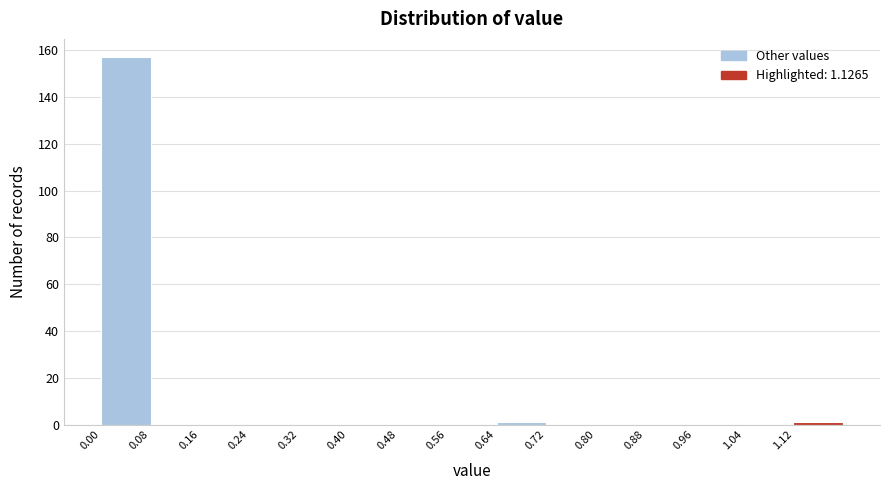

Reading left to right, transcribe this chart: for each bar, give the range it covers on the x-axis and its height. The values are not printed on the chart, so give them approximately, as read against the axis.

0.00 to 0.08: 158
0.08 to 0.16: 0
0.16 to 0.24: 0
0.24 to 0.32: 0
0.32 to 0.40: 0
0.40 to 0.48: 0
0.48 to 0.56: 0
0.56 to 0.64: 0
0.64 to 0.72: under 2
0.72 to 0.80: 0
0.80 to 0.88: 0
0.88 to 0.96: 0
0.96 to 1.04: 0
1.04 to 1.12: 0
1.12 to 1.20: under 2